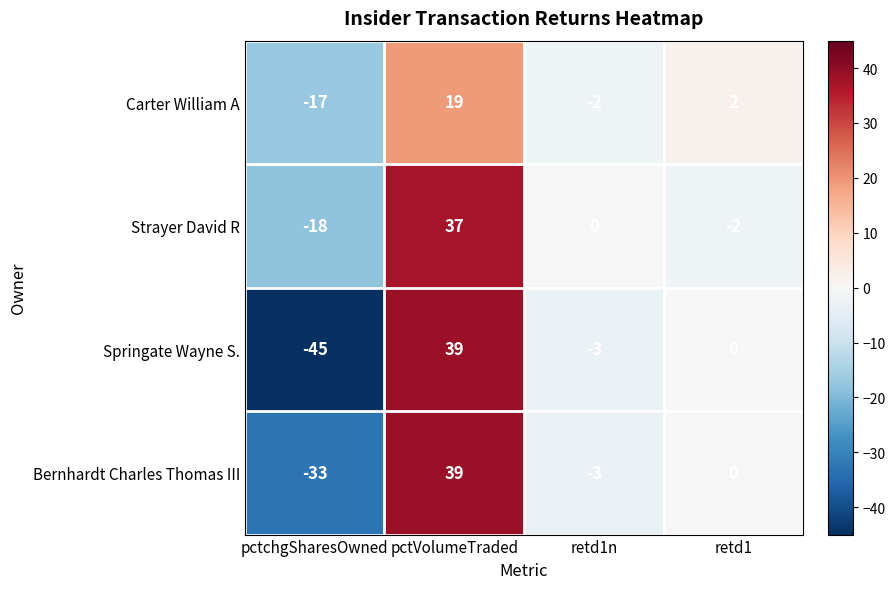

Rank the categories by Springate Wayne S. value from highest to lowest.

pctVolumeTraded, retd1, retd1n, pctchgSharesOwned